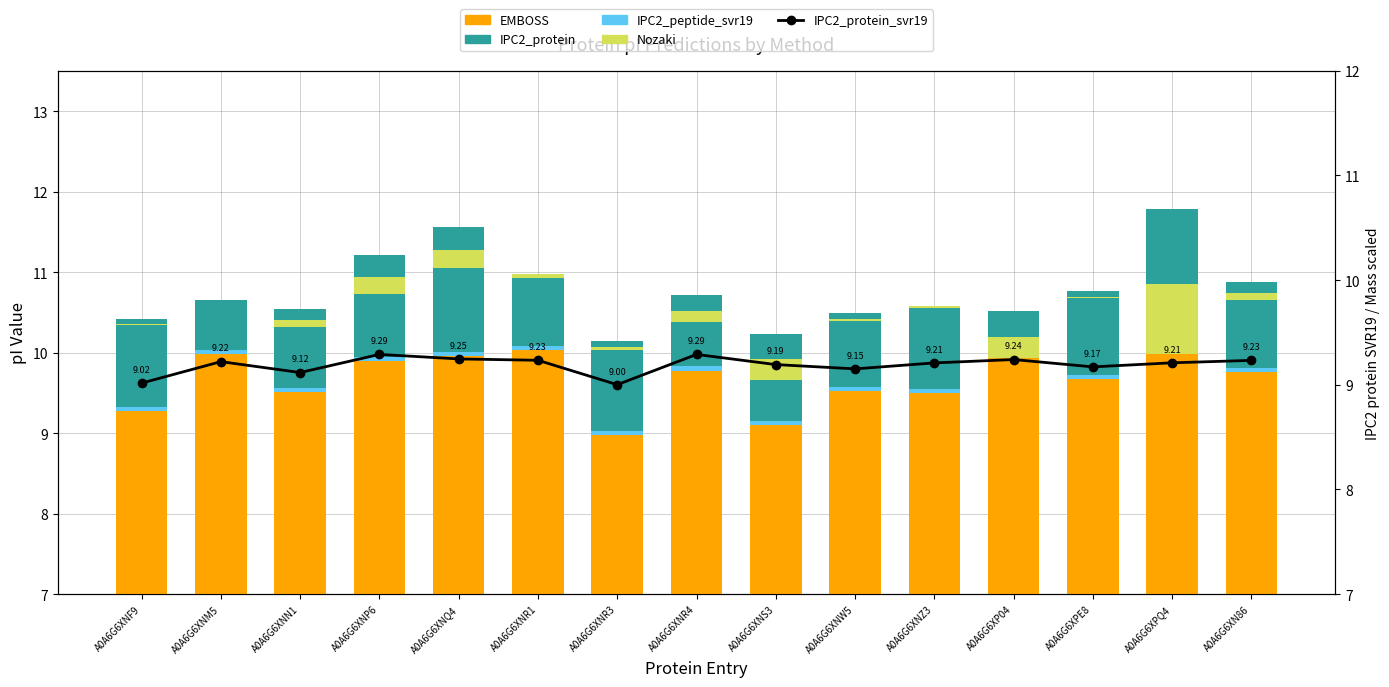

What position from the right is A0A6G6XP04?

4